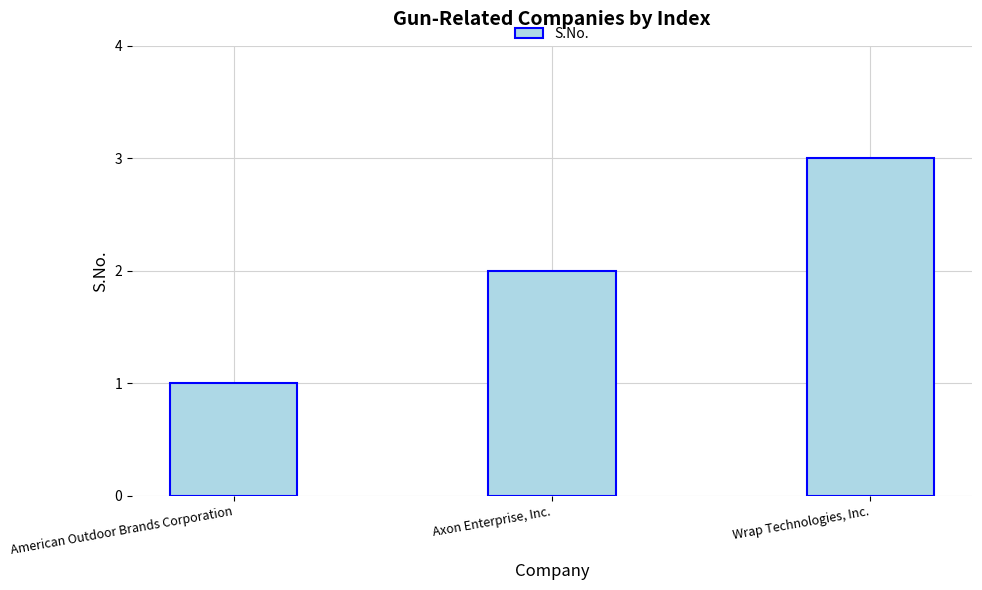

Reading left to right, transcribe all the data shown in this chart.

American Outdoor Brands Corporation=1	Axon Enterprise, Inc.=2	Wrap Technologies, Inc.=3